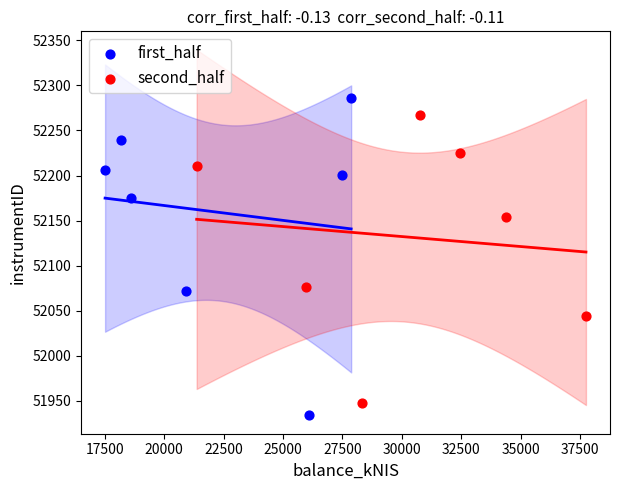

Which series contains the highest Y value?

first_half